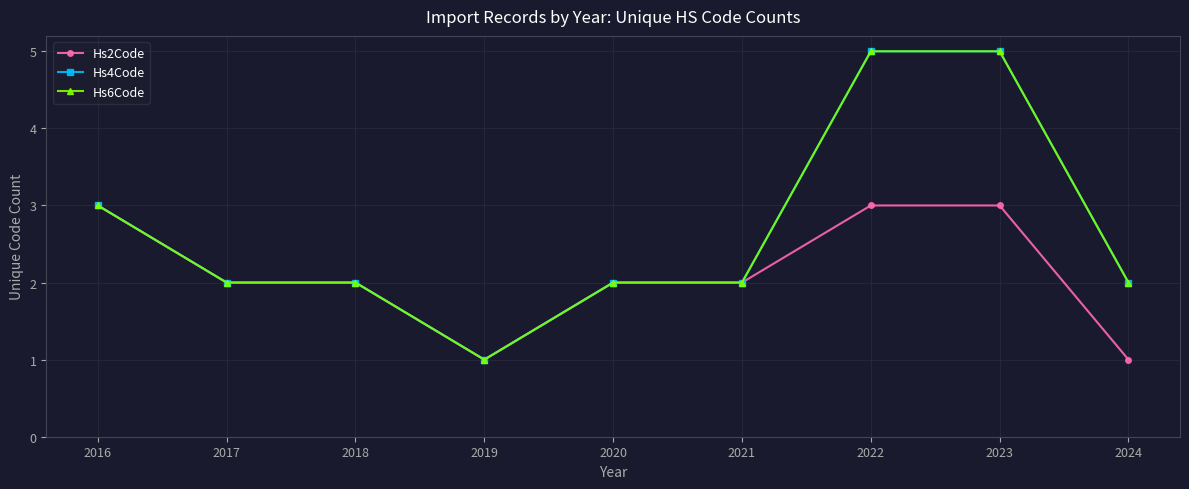

How many lines are shown in the chart?

3